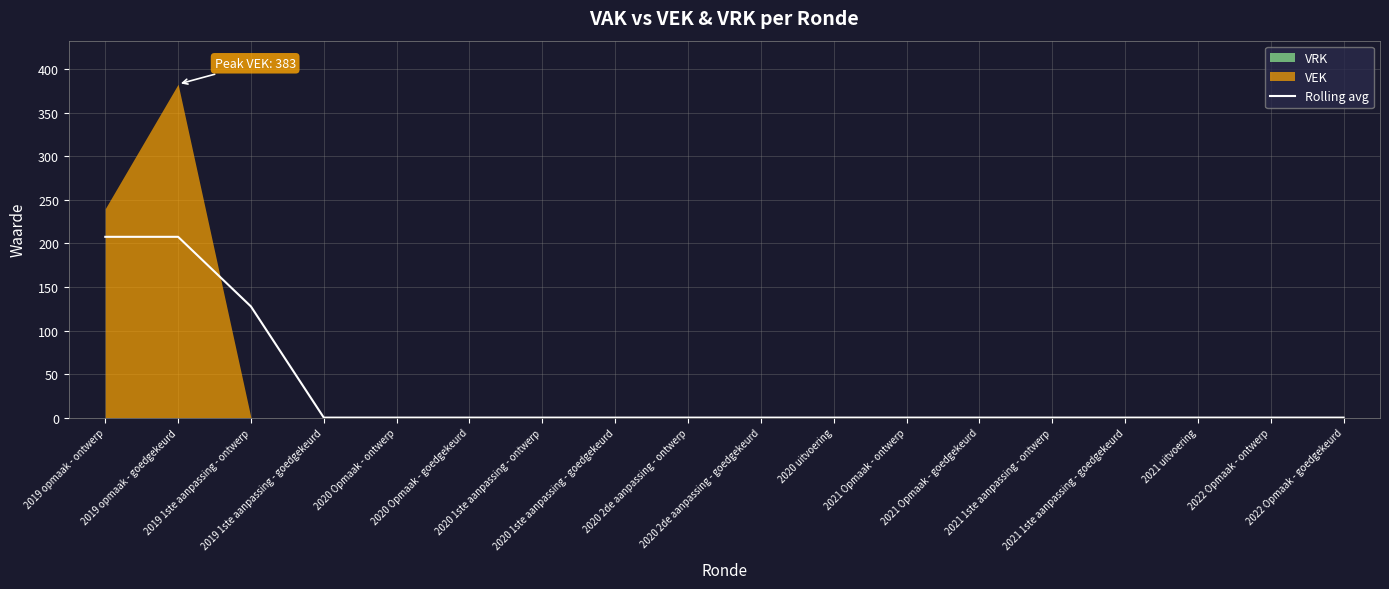

The value at 2022 Opmaak - goedgekeurd is 0.0. True or false?

True